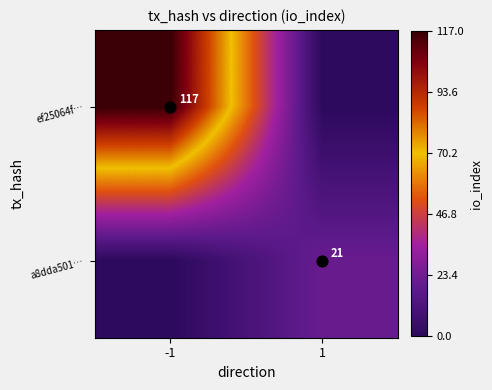

Rank the series by their average value, from highest to lowest.

ef25064f…, a8dda501…